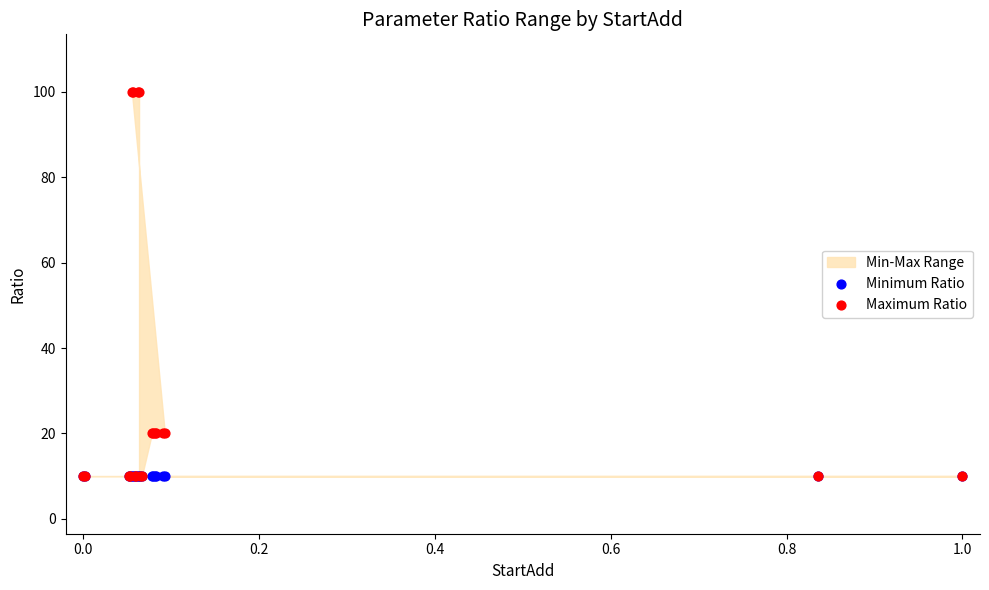

Which series has the largest Y range (max minus min)?

Maximum Ratio